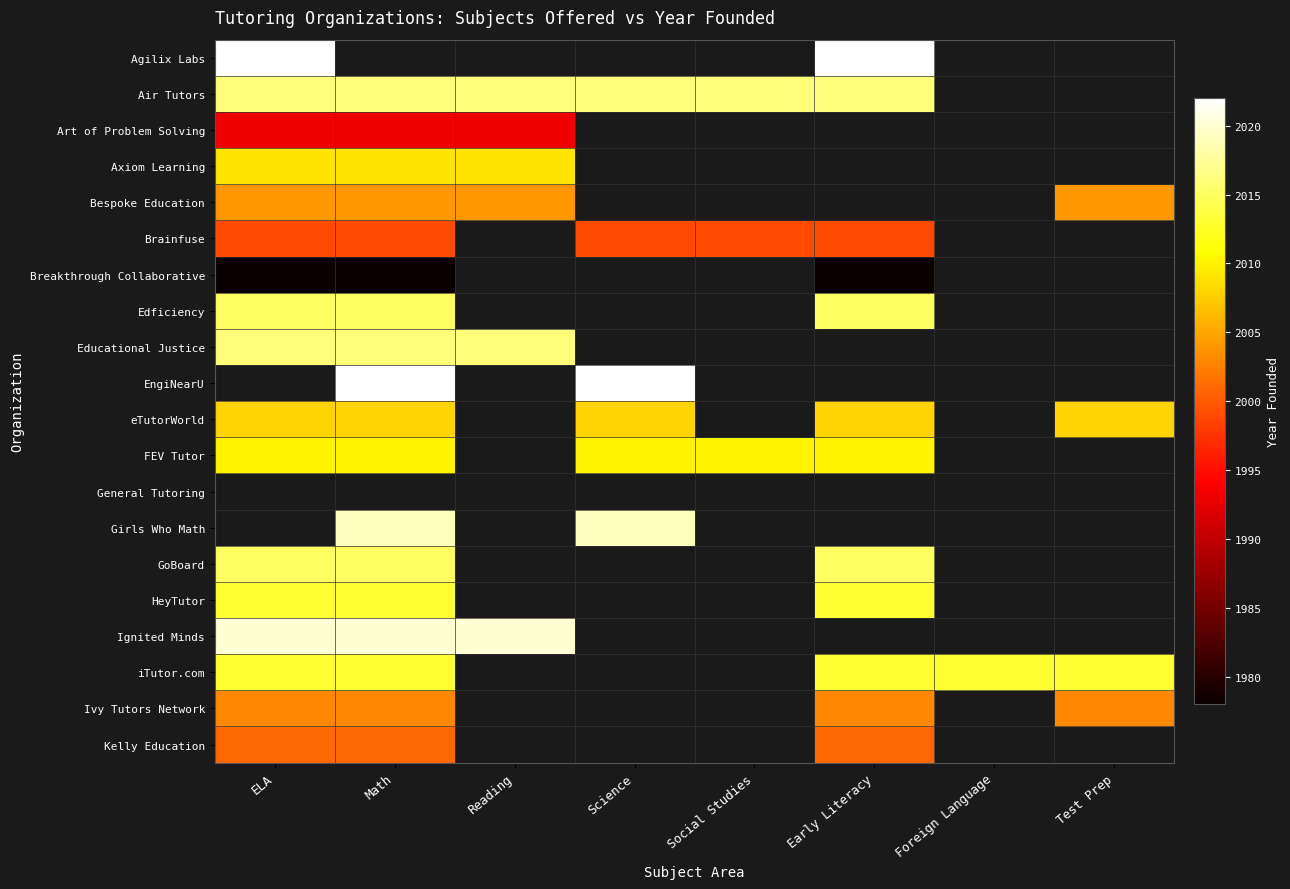

Which has a higher value, Early Literacy or Social Studies?

Social Studies